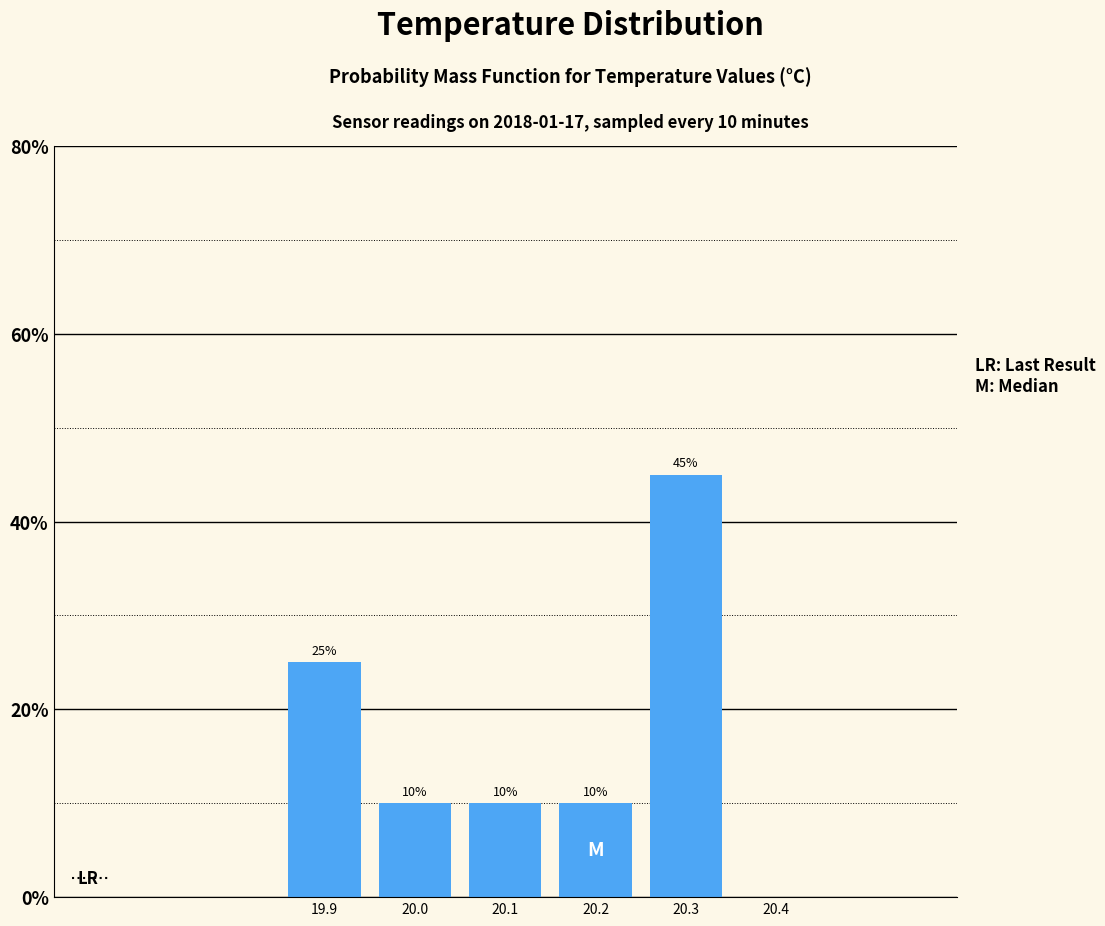

Reading left to right, list all the values displayed in this chart.

25	10	10	10	45